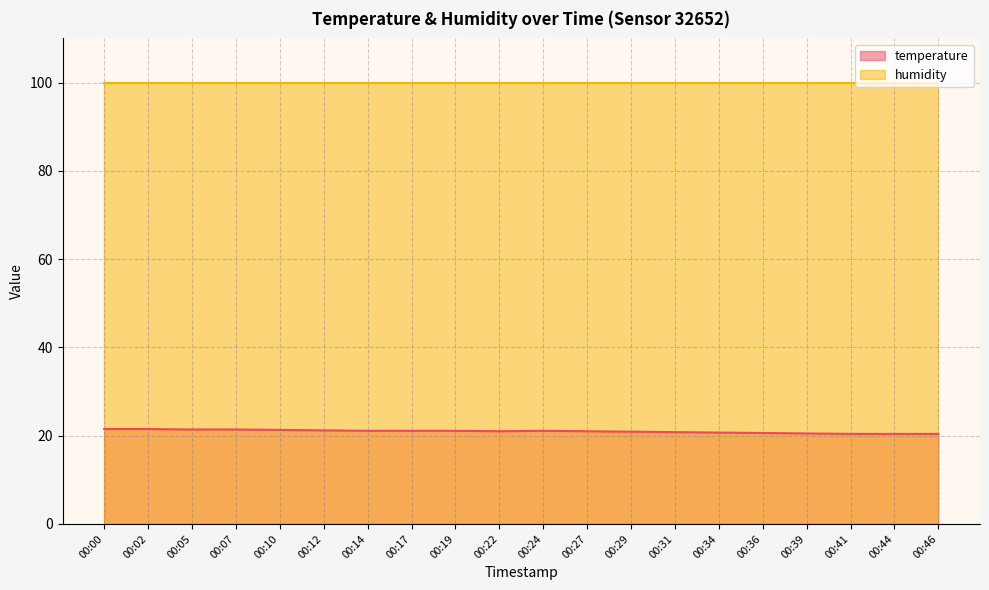

Which has a higher value, 00:14 or 00:27?

00:14